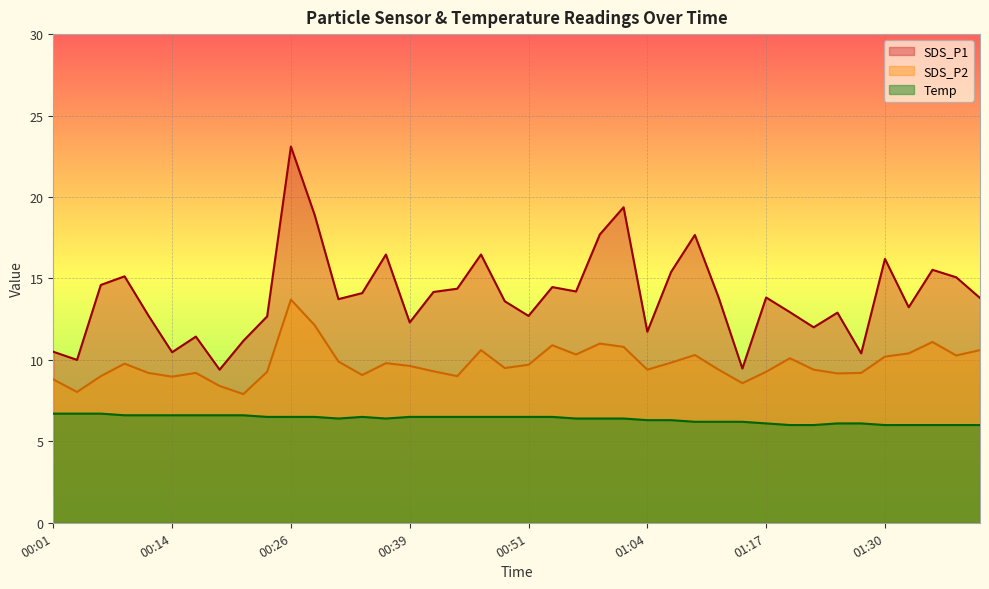

At which category is the sum across all series the highest?

00:26